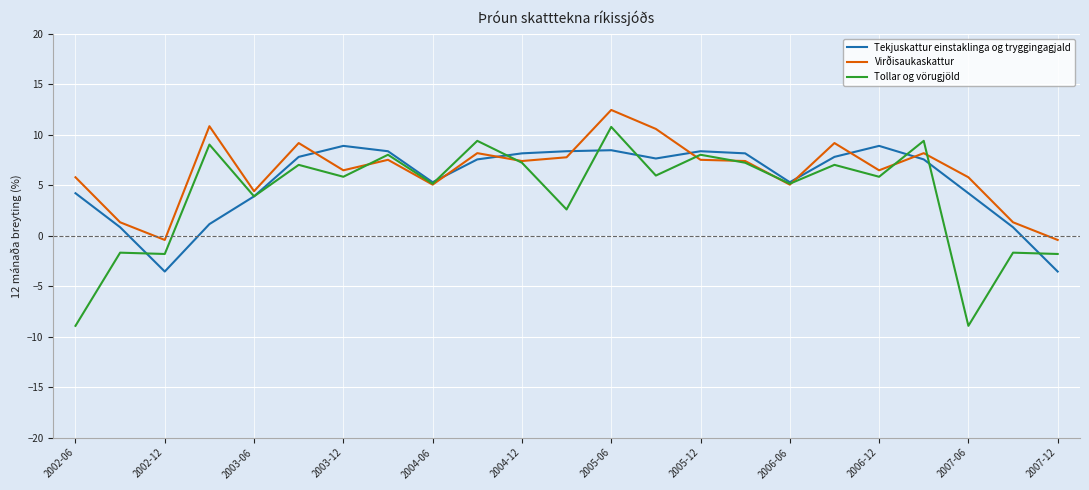

What is the minimum value shown in the chart?

-8.9